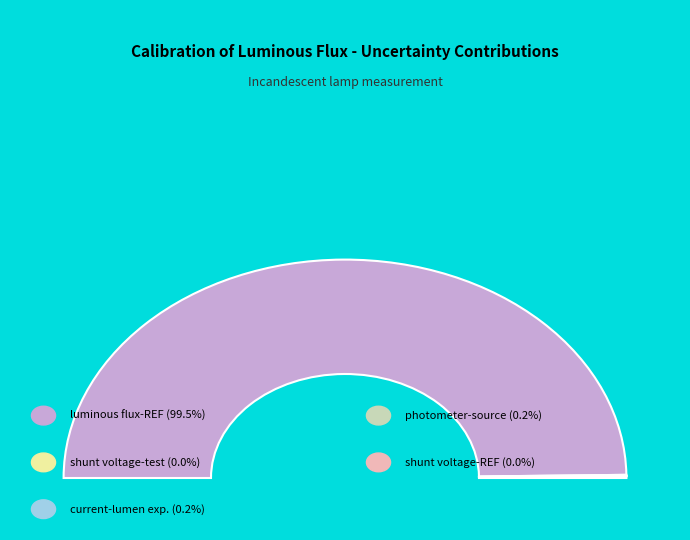

Count the number of slices in the pie.

5